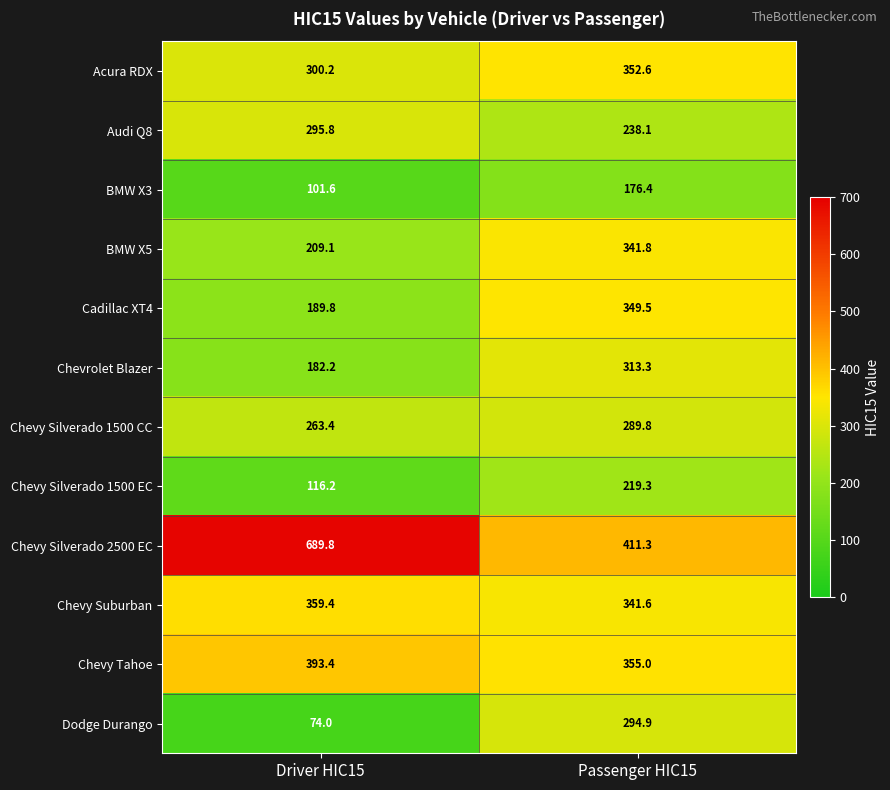

Which series has the widest spread of values?

Chevy Silverado 2500 EC